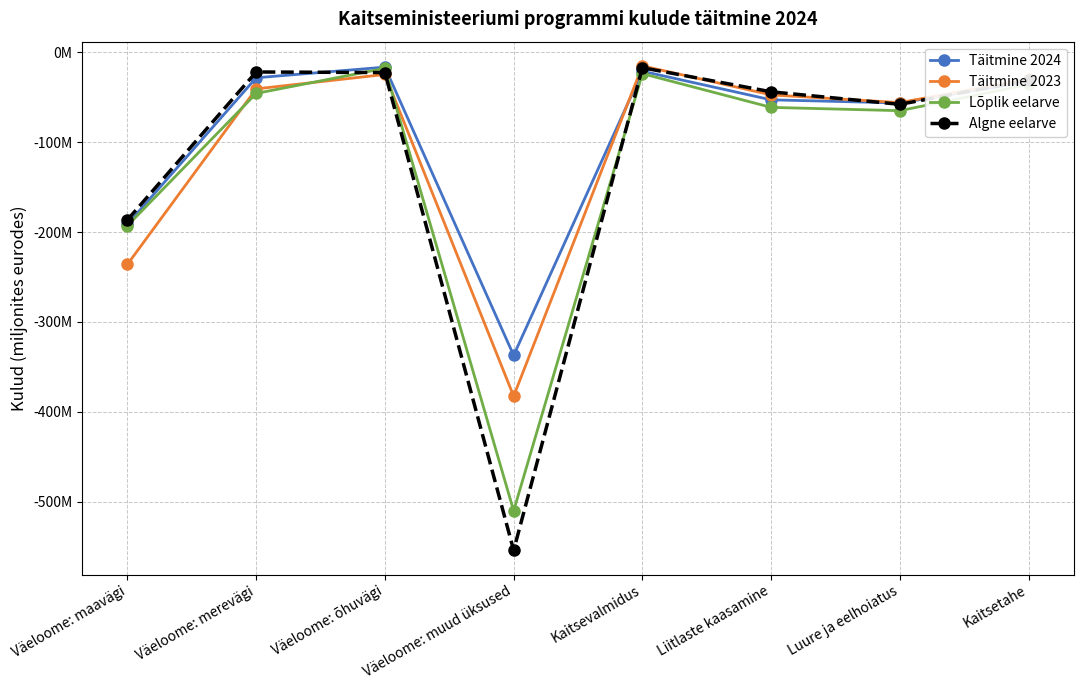

What is the difference between the Täitmine 2024 values at Väeloome: muud üksused and Kaitsevalmidus?

316.1